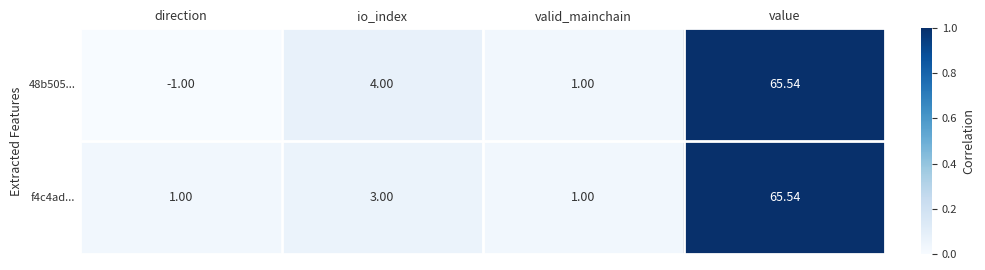

Where is 48b505... nearest to the value 32?

io_index